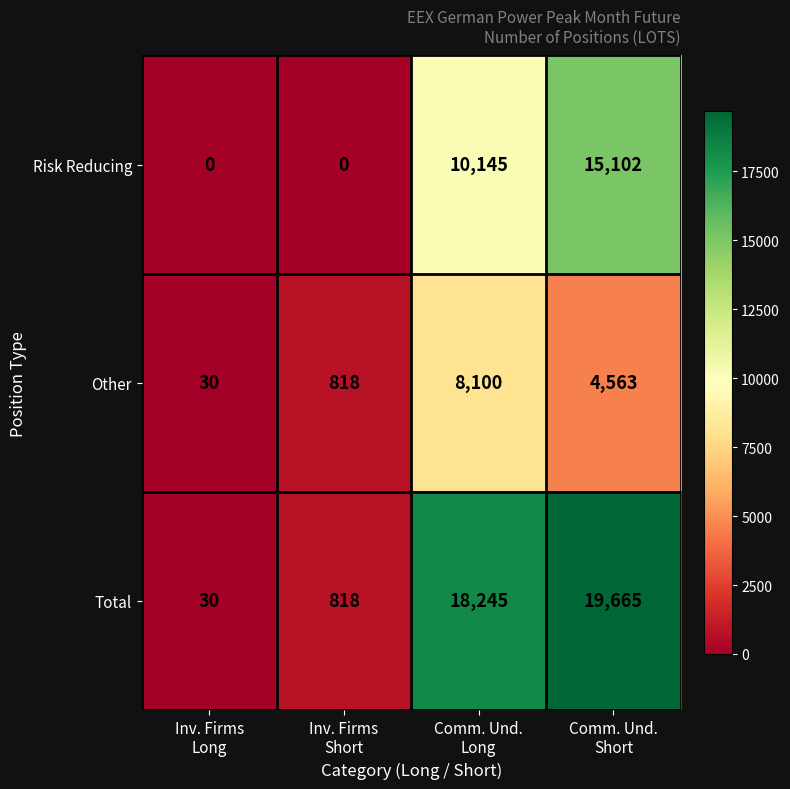

What is the maximum value for Total?

19665